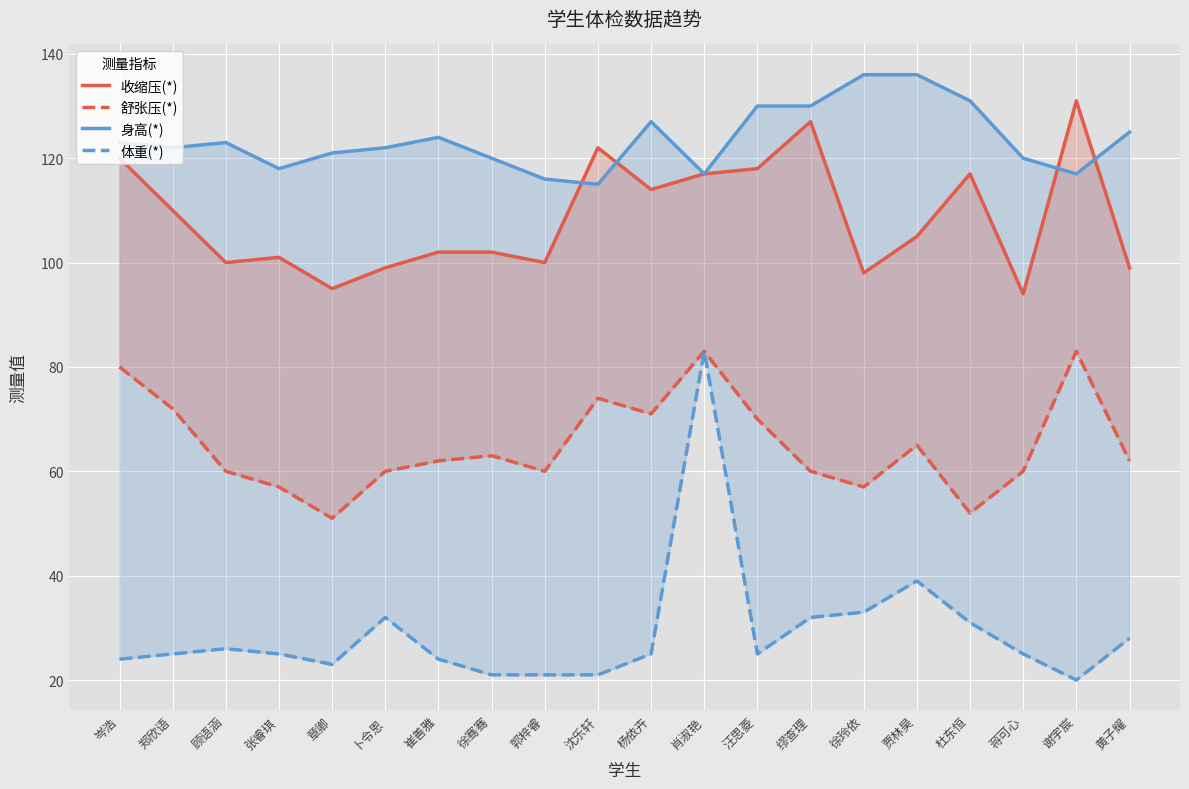

What is the label of the 6th point from the left?

卜令恩